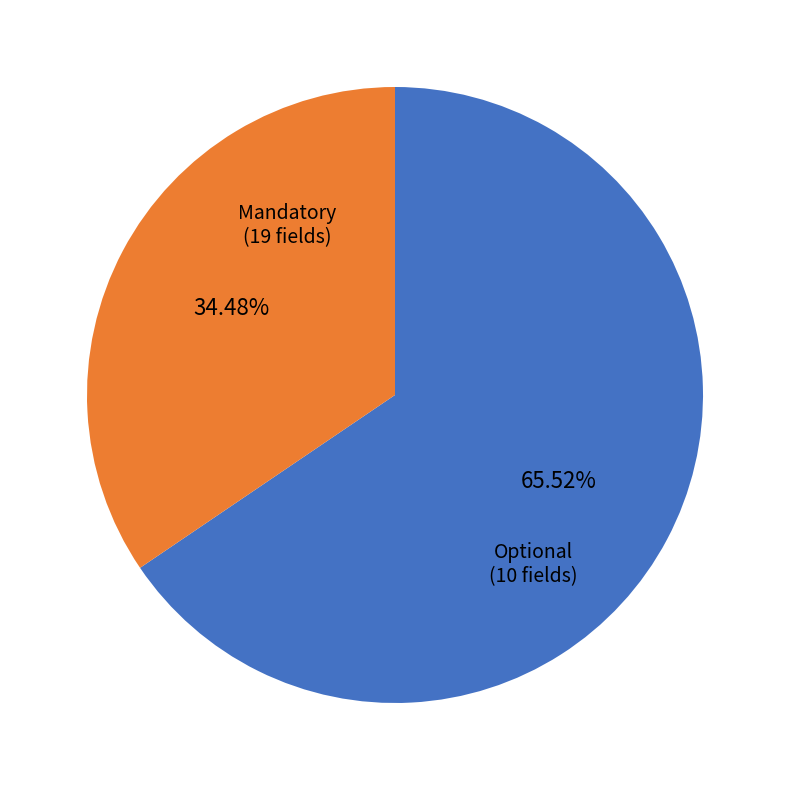

Approximately how many times larger is the value at Optional compared to Mandatory?

0.5